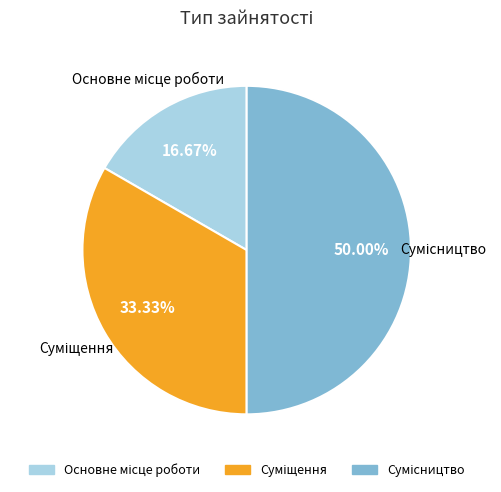

What is the change in value from Основне місце роботи to Суміщення?

+1